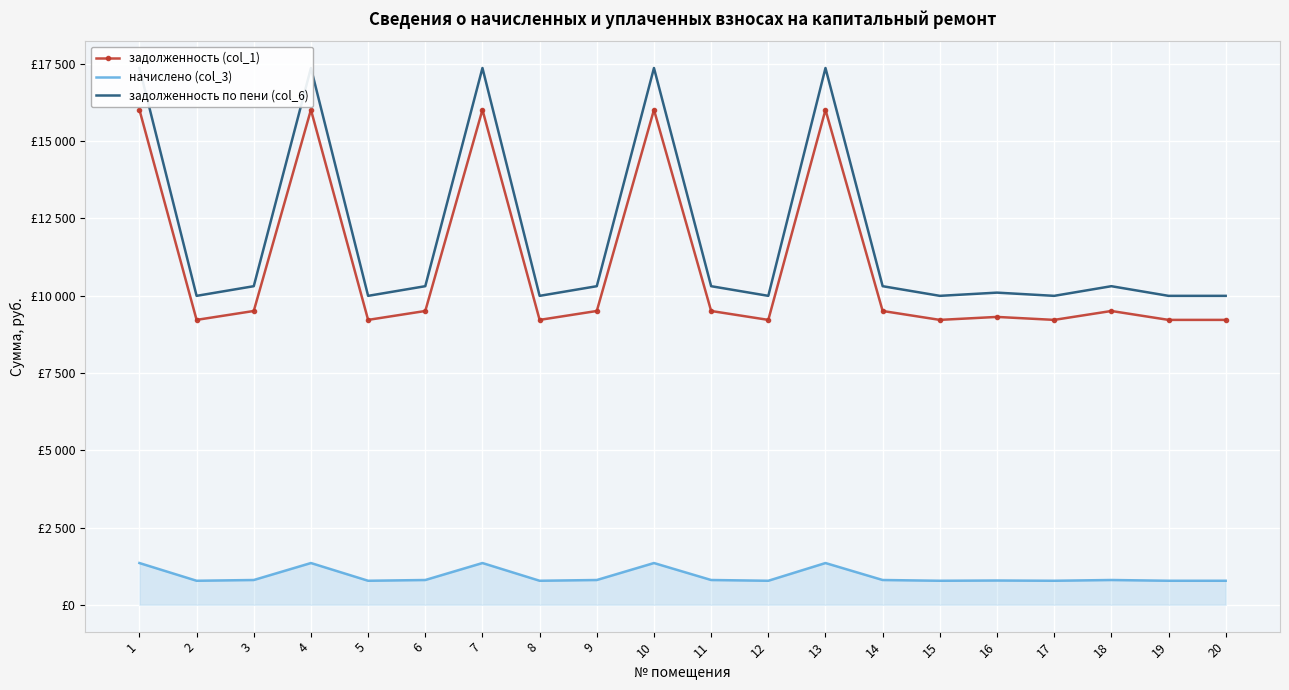

How many data points in задолженность (col_1) are above 9504?

5